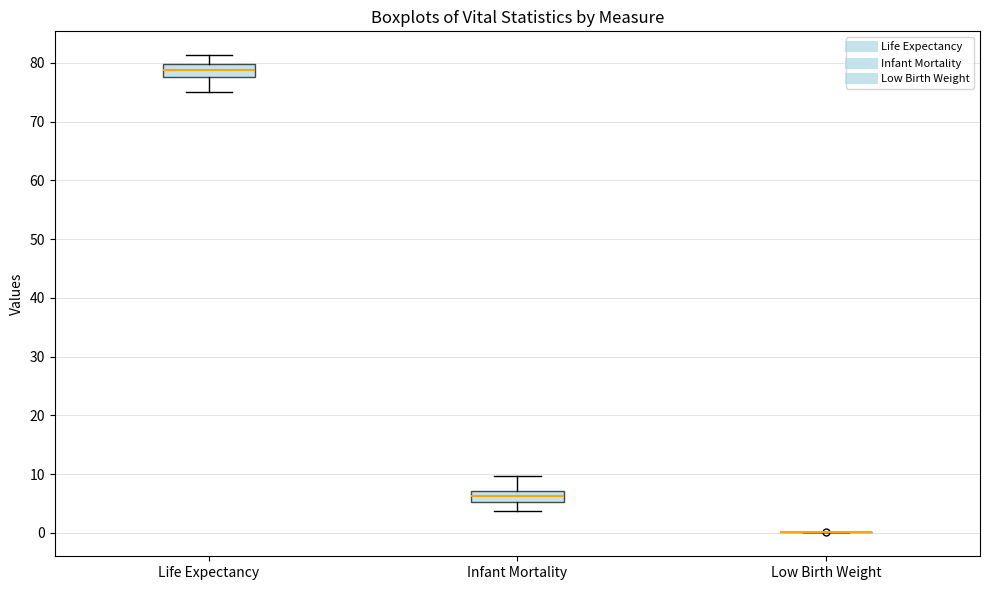

Reading left to right, transcribe this box plot: for each box, give where its median line is, the range the box spans, and where its two whiskers end, as read against the y-axis. The values are not printed on the chart, so give them approximately, as read against the axis.

Life Expectancy: median 79, box 78 to 80, whiskers 75 to 81
Infant Mortality: median 6, box 5 to 7, whiskers 4 to 10
Low Birth Weight: box collapsed to a line at 0, whiskers 0 to 0